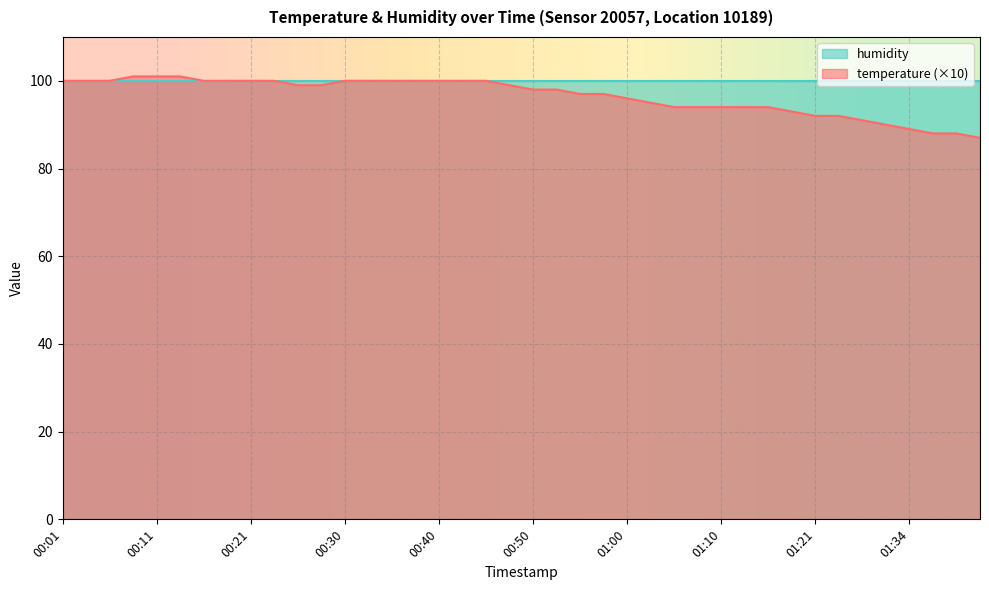

What is the change in value from 00:35 to 00:47?

-1